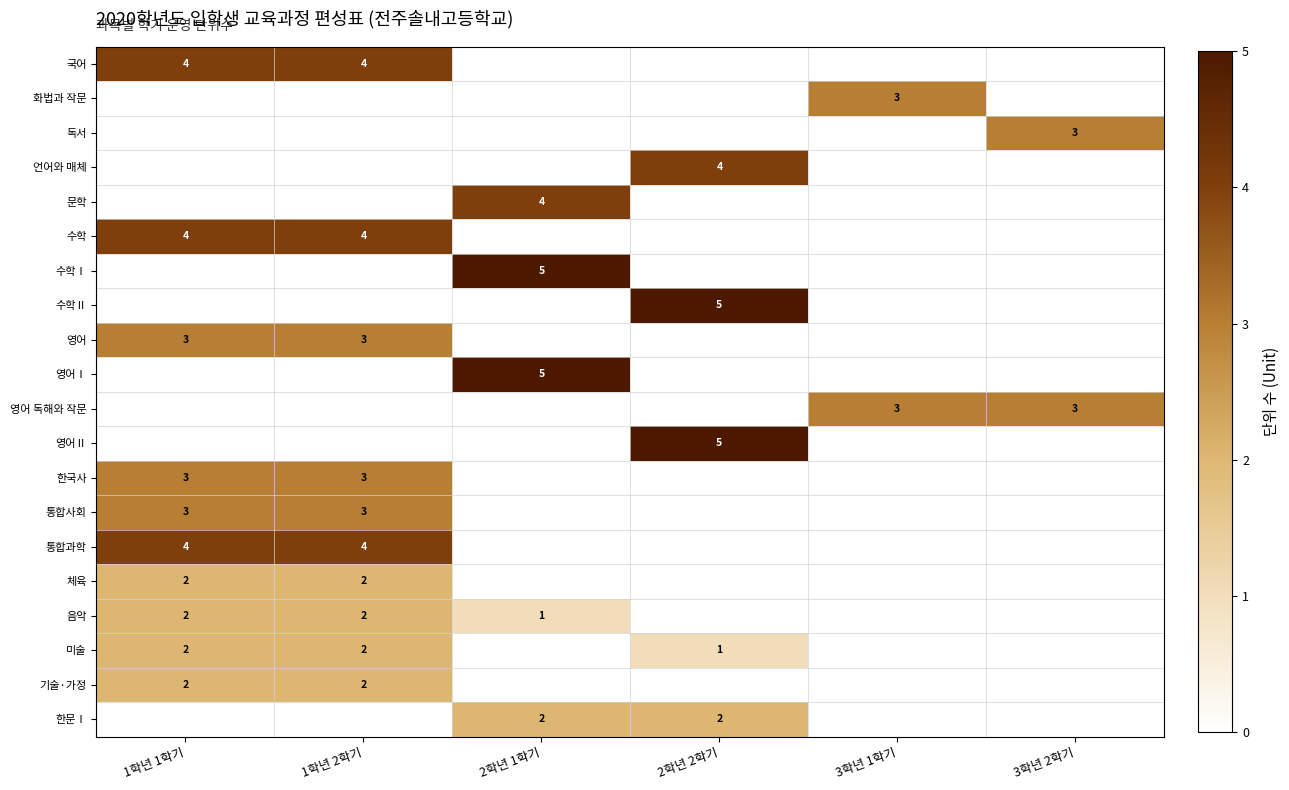

Is it true that 미술 equals 0 at 1학년 1학기?

False